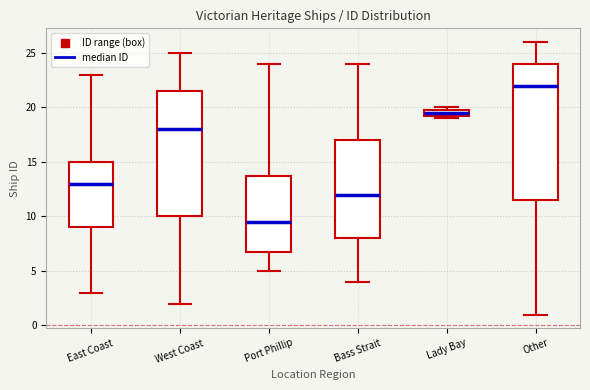

Comparing the boxes themselves (not the whiskers), which one is the tallest?

Other